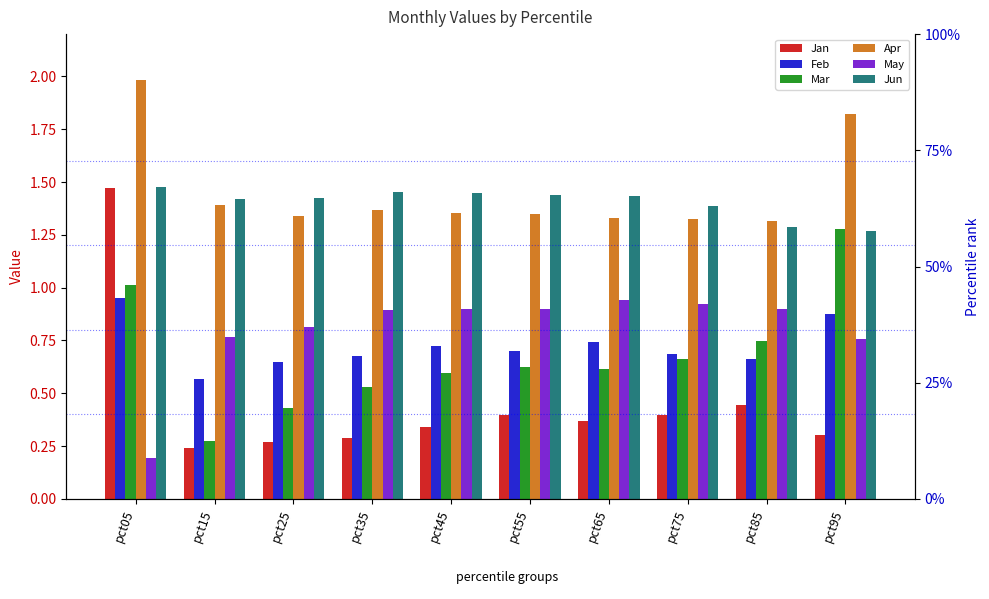

What is the difference between the maximum and minimum values in the Feb series?

0.4